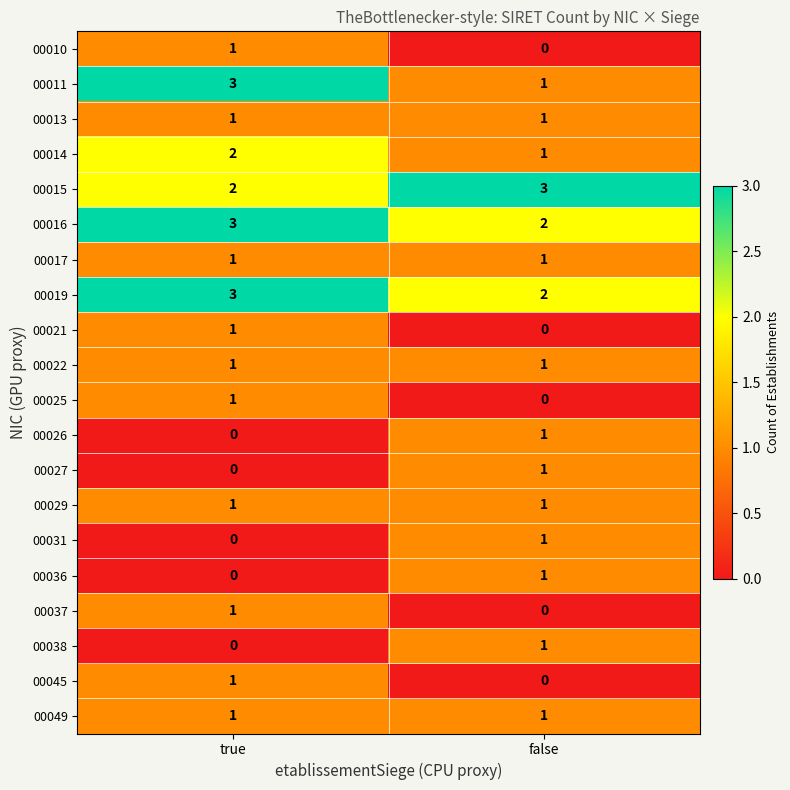

At which category is the sum across all series the highest?

true